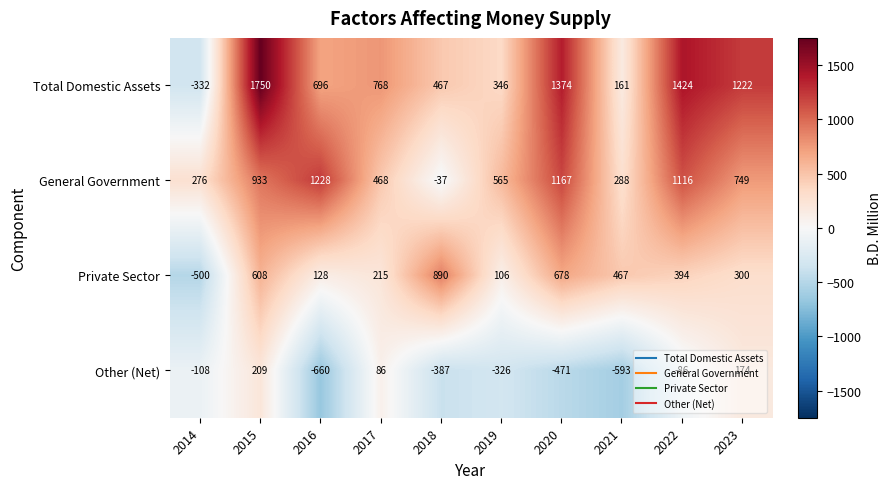

What is the total value across all series at 2019?

691